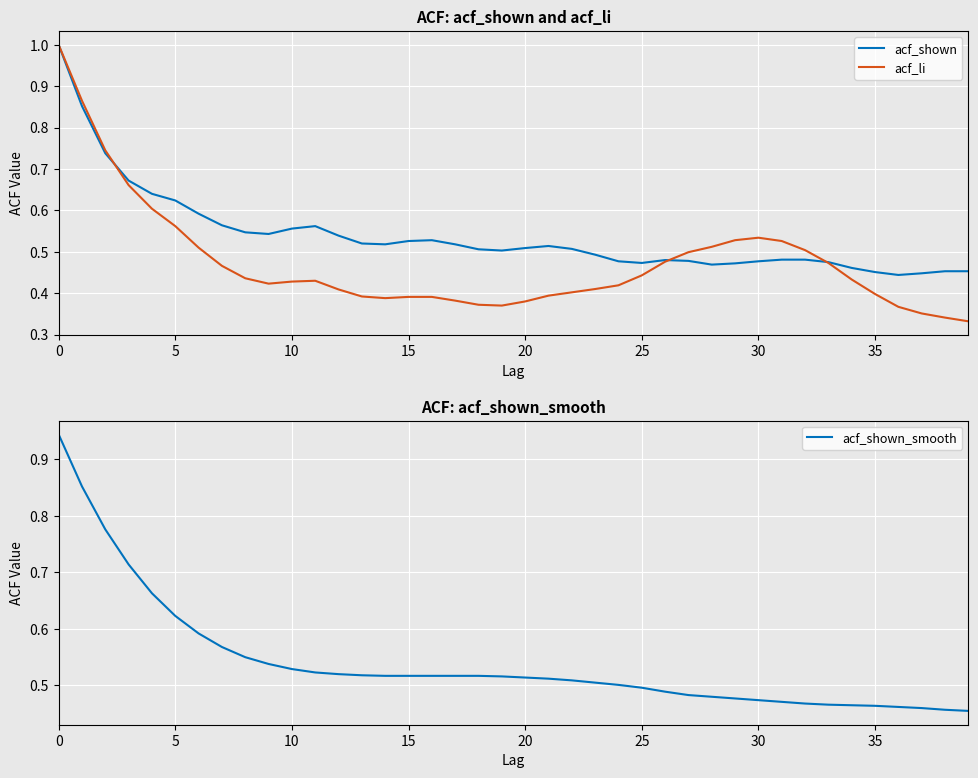

How many lines are shown in the chart?

3